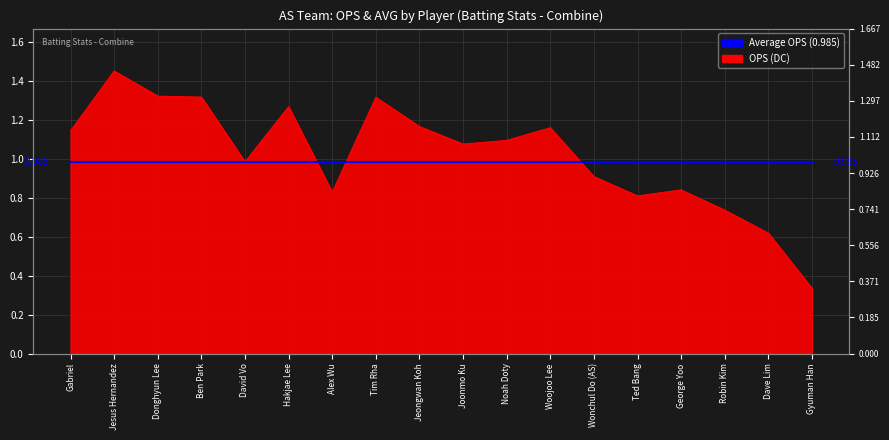

How many lines are shown in the chart?

1